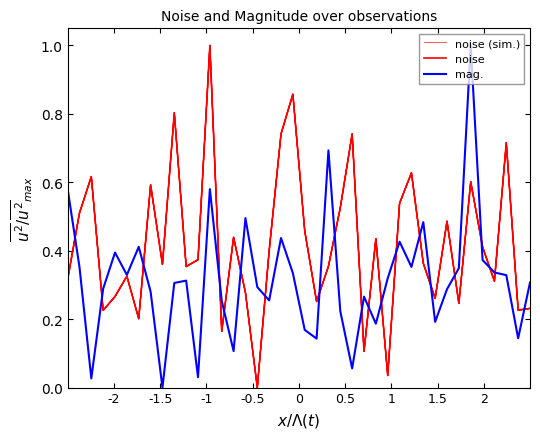

Reading left to right, what are all the values shown in this chart?

noise (sim.): 0.3	0.5	0.6	0.2	0.3	0.3	0.2	0.6	0.4	0.8	0.4	0.4	1.0	0.2	0.4	0.3	0.0	0.4	0.7	0.9	0.5	0.3	0.4	0.5	0.7	0.1	0.4	0.0	0.5	0.6	0.4	0.3	0.5	0.2	0.6	0.4	0.3	0.7	0.2	0.2
noise: 0.3	0.5	0.6	0.2	0.3	0.3	0.2	0.6	0.4	0.8	0.4	0.4	1.0	0.2	0.4	0.3	0.0	0.4	0.7	0.9	0.5	0.3	0.4	0.5	0.7	0.1	0.4	0.0	0.5	0.6	0.4	0.3	0.5	0.2	0.6	0.4	0.3	0.7	0.2	0.2
mag.: 0.6	0.4	0.0	0.3	0.4	0.3	0.4	0.3	0.0	0.3	0.3	0.0	0.6	0.3	0.1	0.5	0.3	0.3	0.4	0.3	0.2	0.1	0.7	0.2	0.1	0.3	0.2	0.3	0.4	0.4	0.5	0.2	0.3	0.3	1.0	0.4	0.3	0.3	0.1	0.3